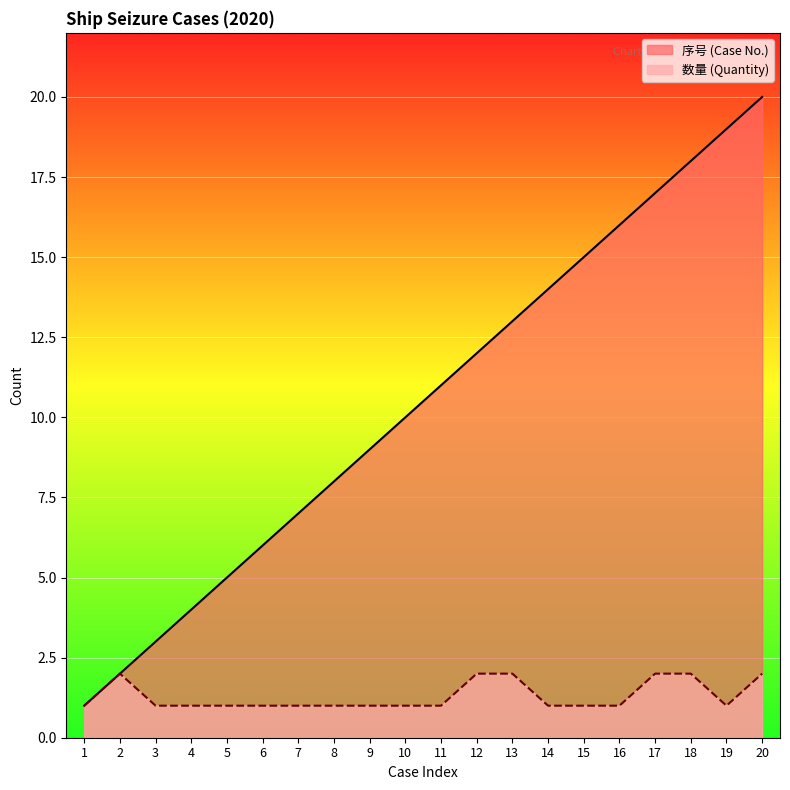

At which category is the sum across all series the highest?

20